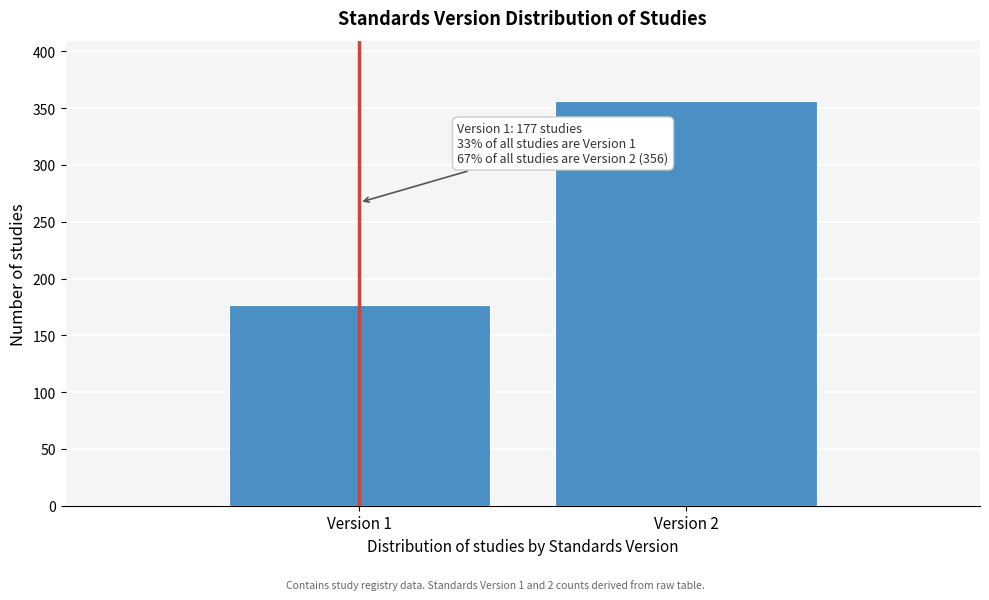

Reading left to right, what are all the values shown in this chart?

177	356